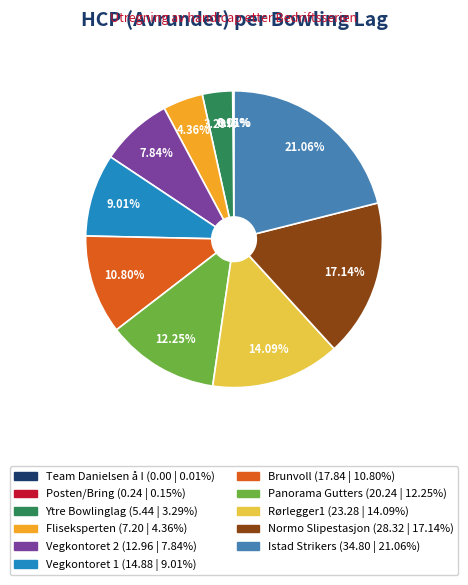

Is it true that Brunvoll is 11% of the pie?

True